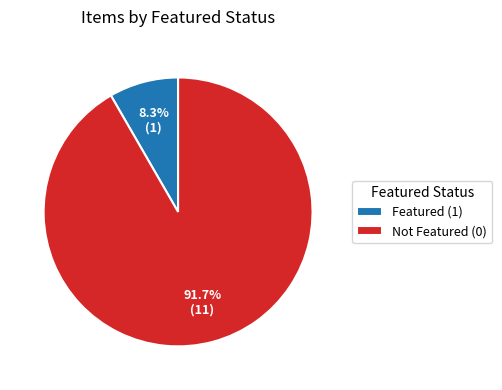

Rank the categories by value from lowest to highest.

Featured (1), Not Featured (0)